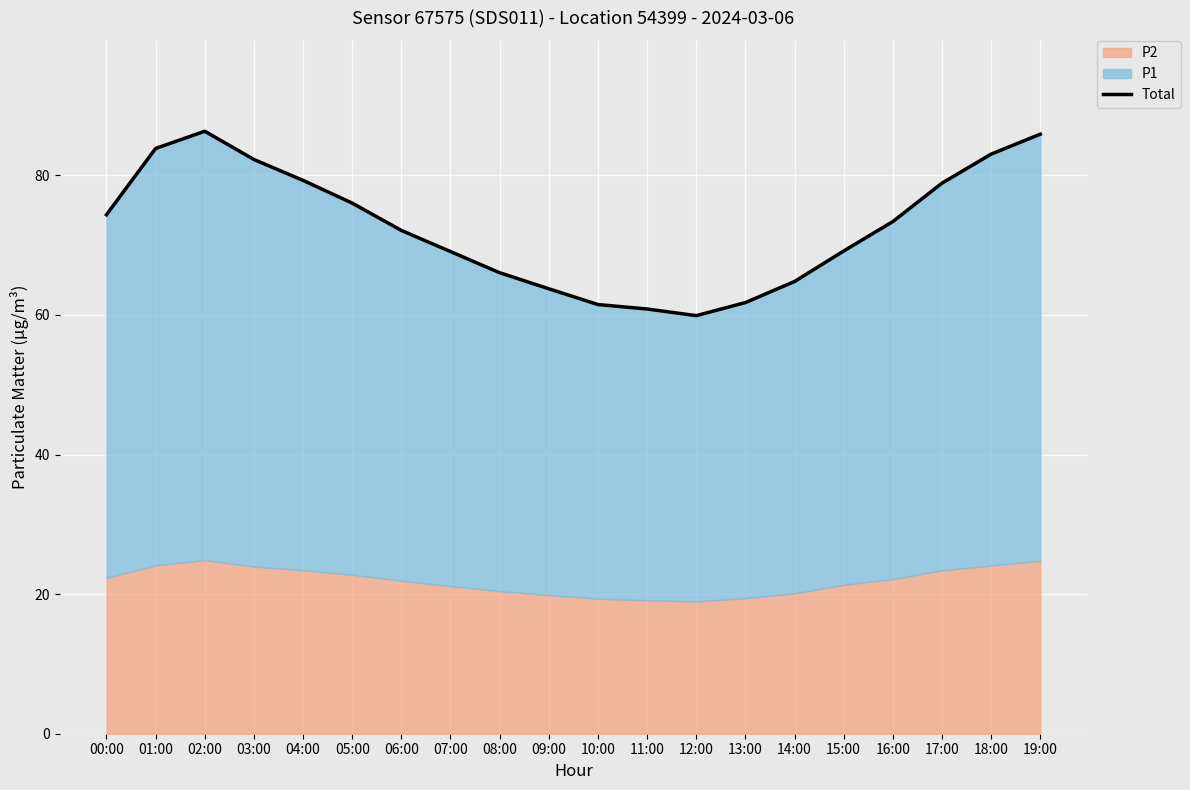

Rank the categories by value from lowest to highest.

12:00, 11:00, 10:00, 13:00, 09:00, 14:00, 08:00, 07:00, 15:00, 06:00, 16:00, 00:00, 05:00, 17:00, 04:00, 03:00, 18:00, 01:00, 19:00, 02:00